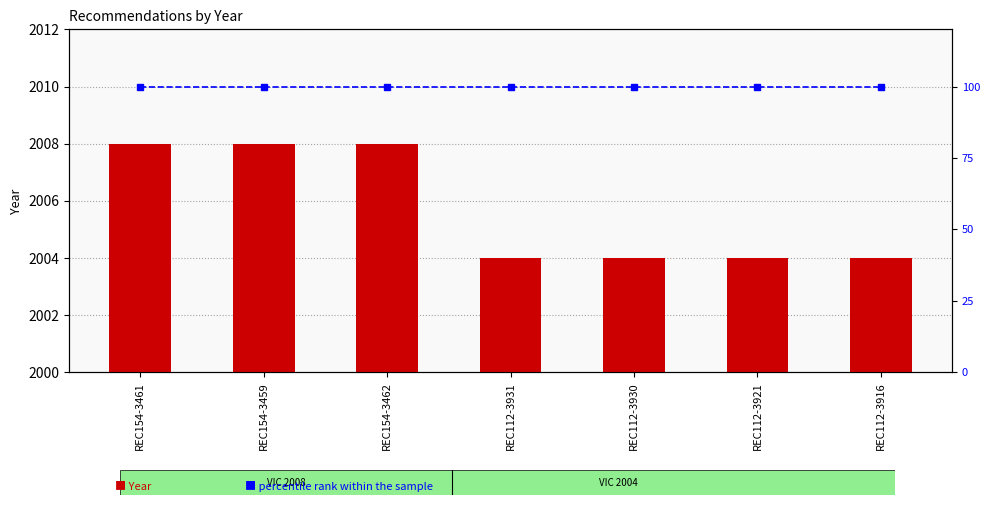

The value of Year at REC154-3462 is 2008. True or false?

True